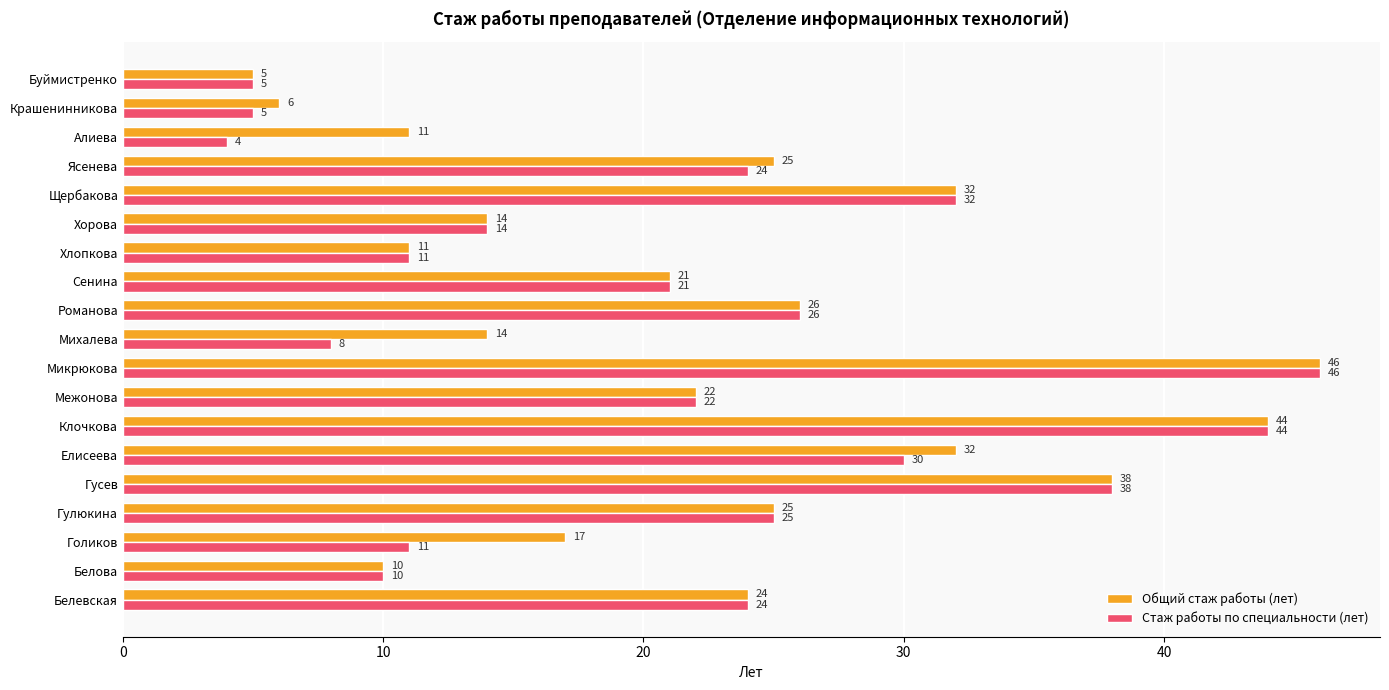

Which series has the largest total across all categories?

Общий стаж работы (лет)